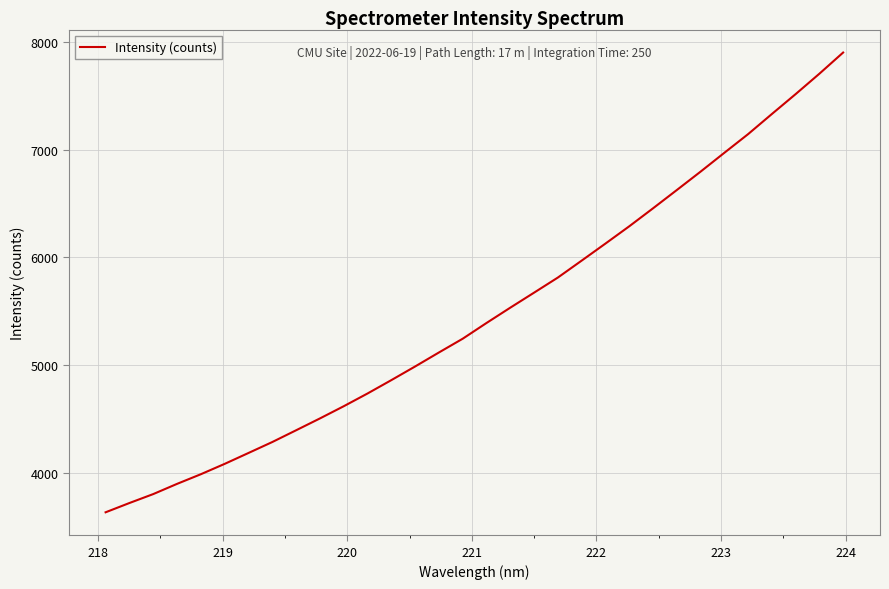

What is the difference between the maximum and minimum values?

4270.8